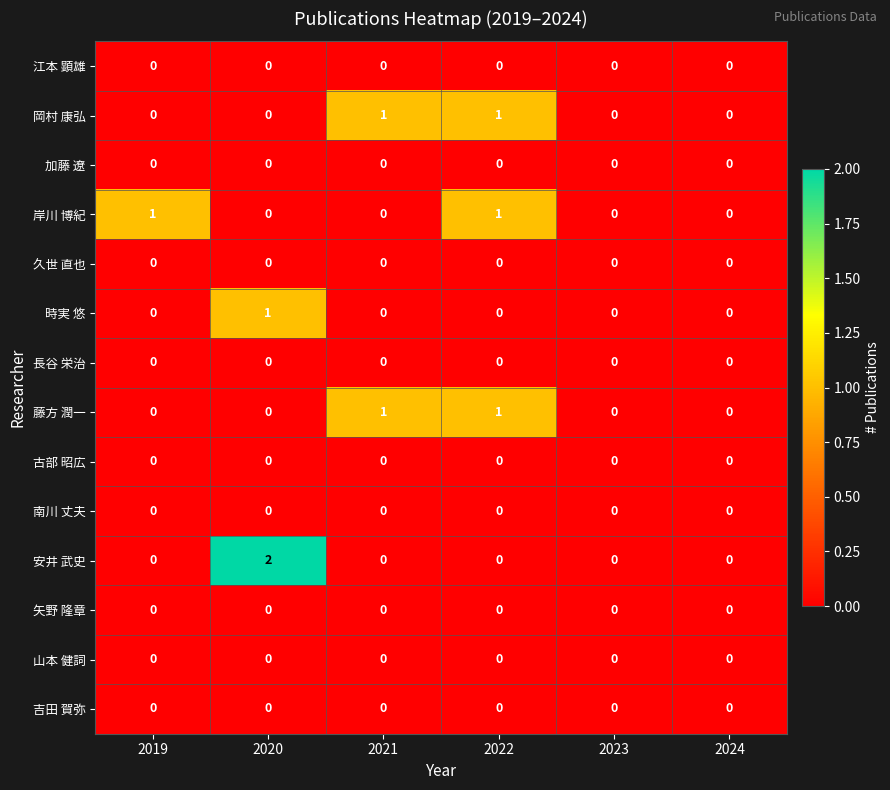

The value of 山本 健詞 at 2019 is 0. True or false?

True